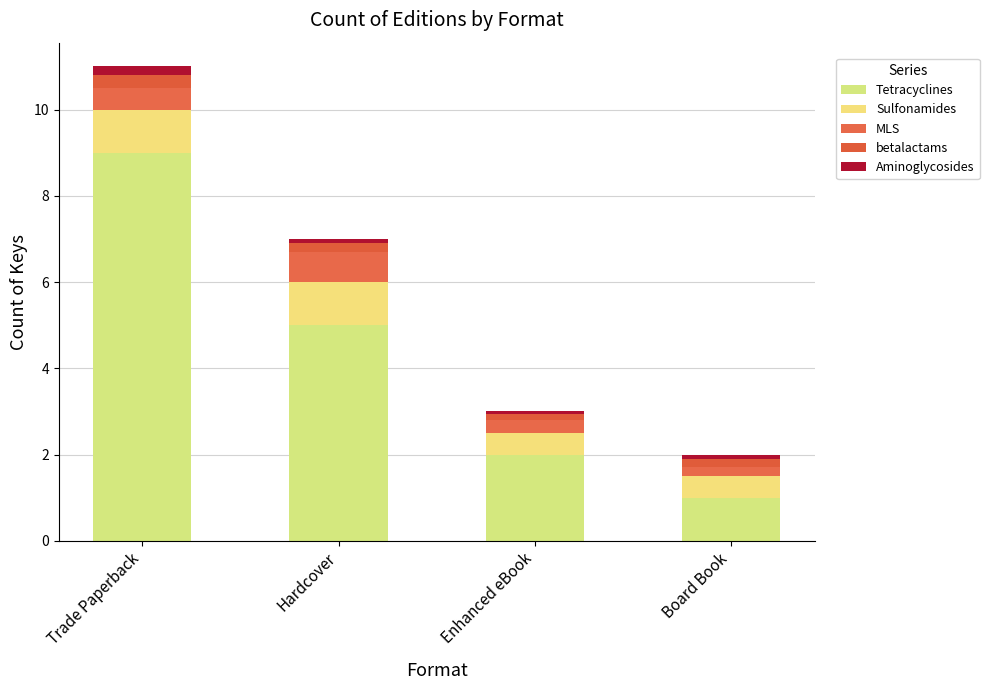

How many bars are there in total?

4